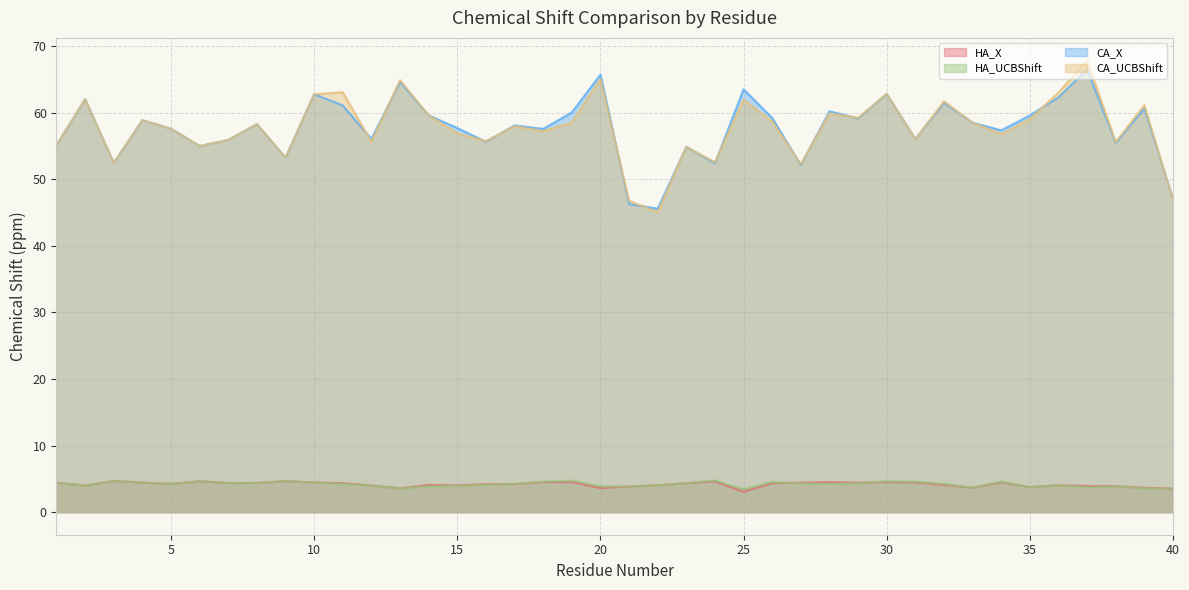

What is the highest value of the CA_UCBShift series?

67.9